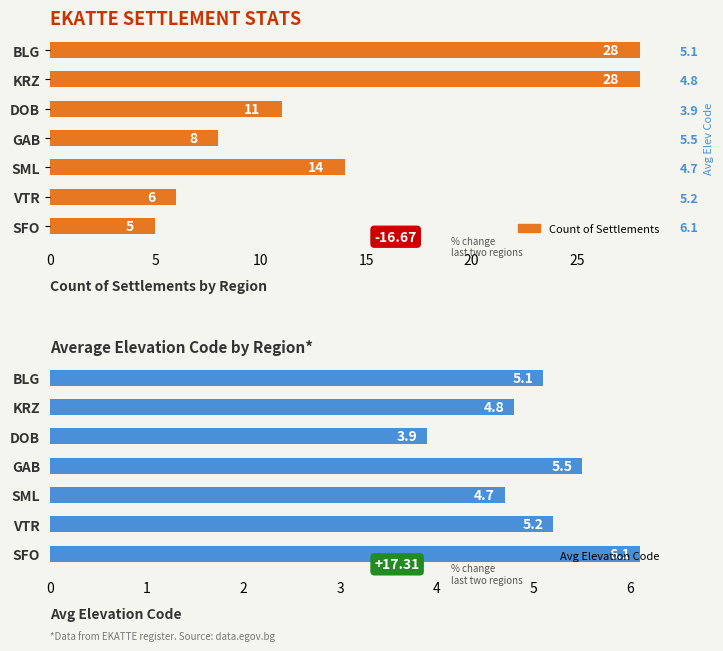

What is the lowest value of the Average Elevation Code series?

3.9